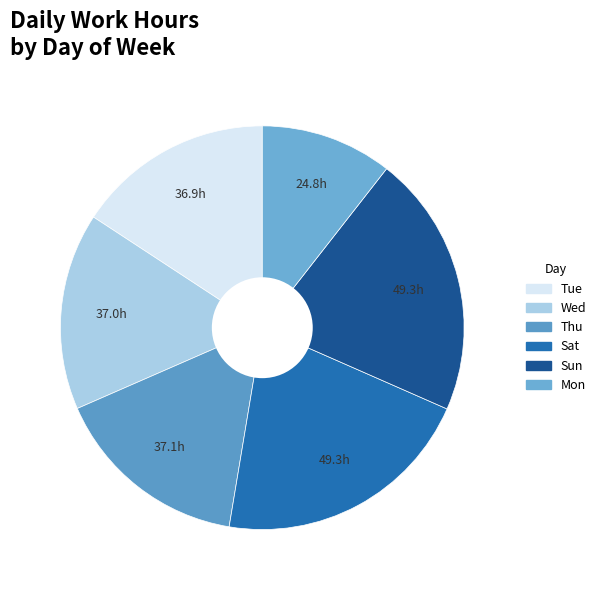

Does any single category account for the majority?

No